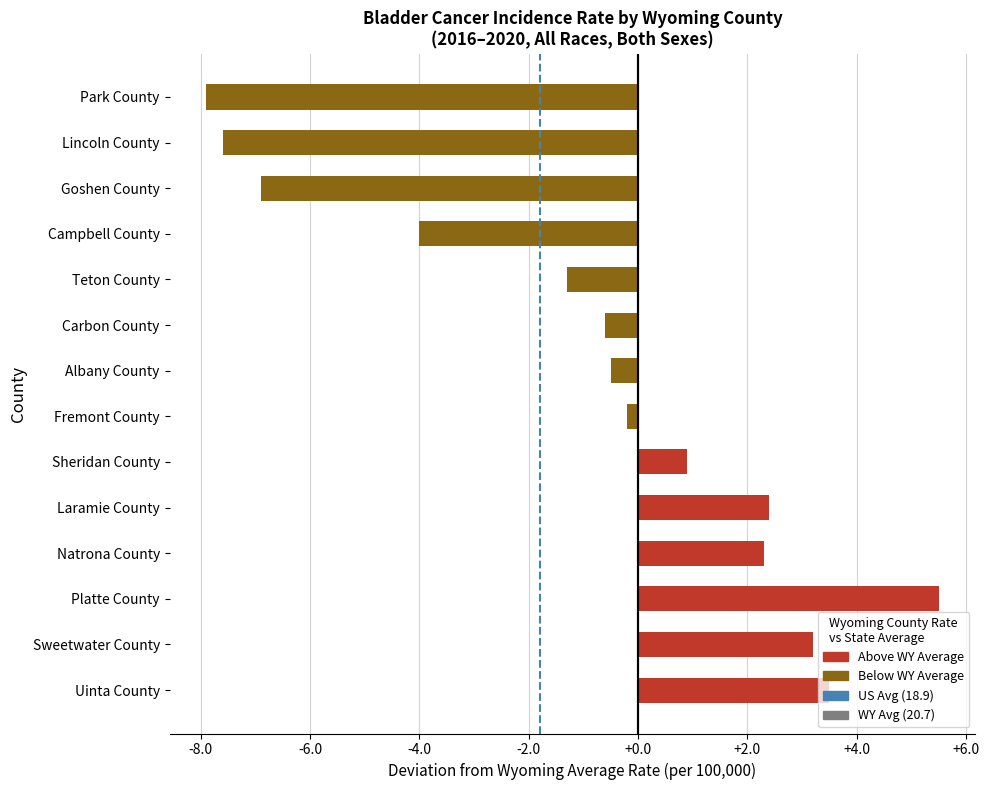

What is the difference between the maximum and minimum values?

13.4